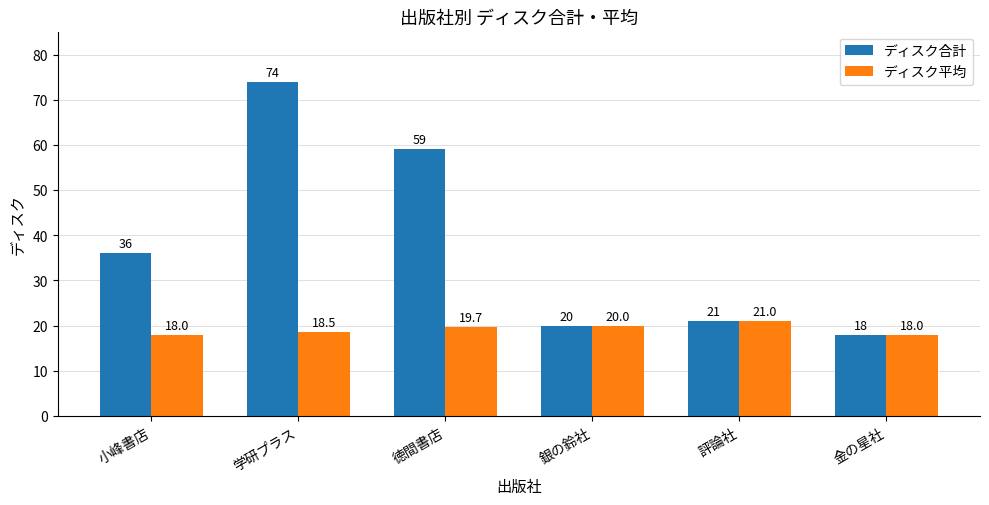

How many values in the ディスク合計 series are below 36?

3